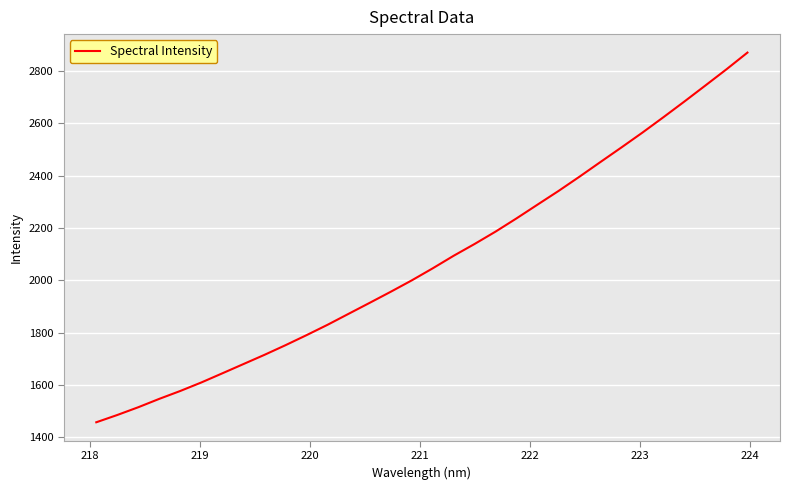

What is the difference between the maximum and minimum values?

1413.1